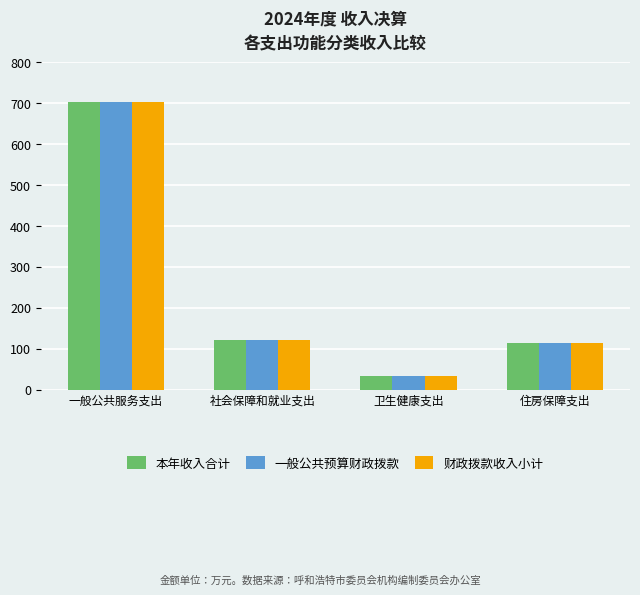

How many bars are there in total?

12